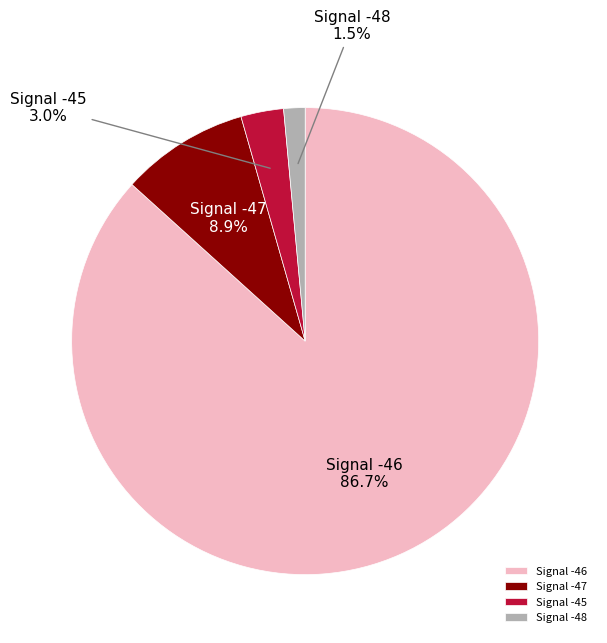

Is there any slice that represents more than half of the pie?

Yes